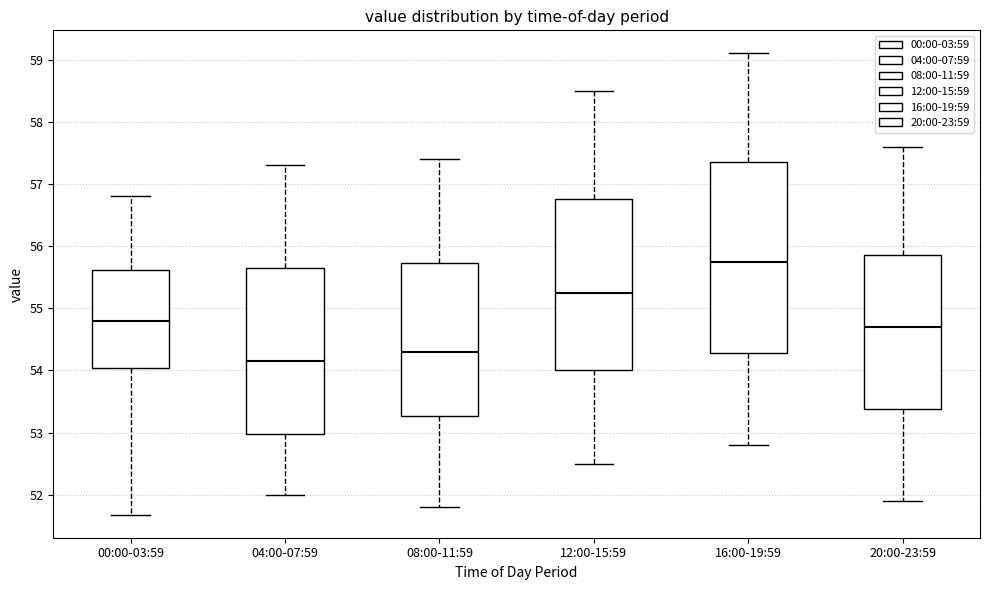

Reading left to right, transcribe this box plot: for each box, give where its median line is, the range the box spans, and where its two whiskers end, as read against the y-axis. The values are not printed on the chart, so give them approximately, as read against the axis.

00:00-03:59: median 54.8, box 54.0 to 55.6, whiskers 51.7 to 56.8
04:00-07:59: median 54.2, box 53.0 to 55.7, whiskers 52.0 to 57.3
08:00-11:59: median 54.3, box 53.3 to 55.7, whiskers 51.8 to 57.4
12:00-15:59: median 55.3, box 54.0 to 56.8, whiskers 52.5 to 58.5
16:00-19:59: median 55.8, box 54.3 to 57.4, whiskers 52.8 to 59.1
20:00-23:59: median 54.7, box 53.4 to 55.9, whiskers 51.9 to 57.6